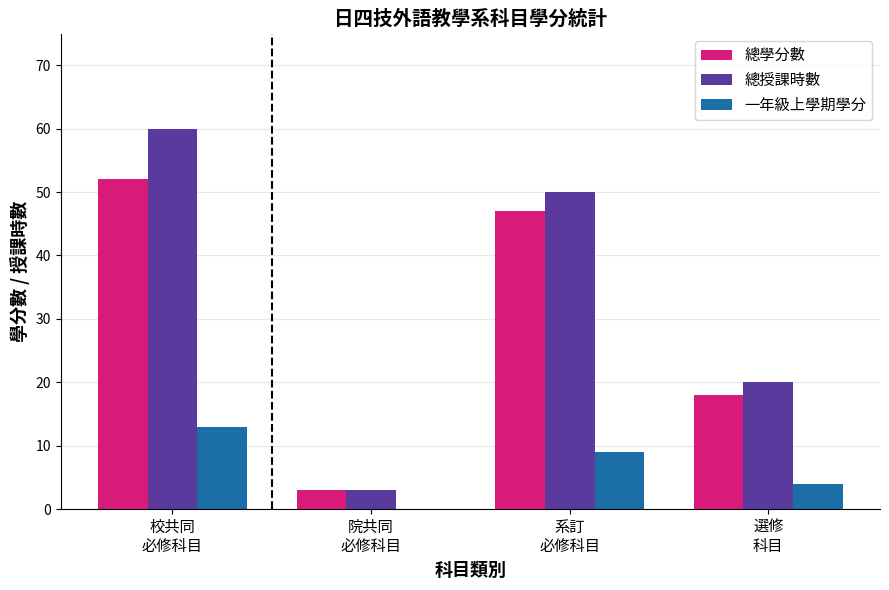

What are all the series names shown in the legend?

總學分數, 總授課時數, 一年級上學期學分